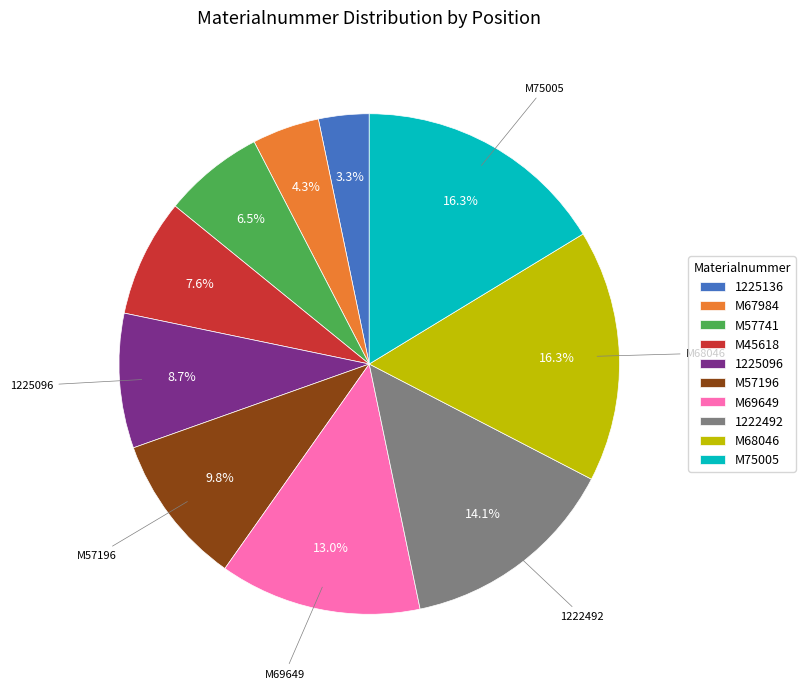

To the nearest percent, what portion does 1225136 represent?

3%